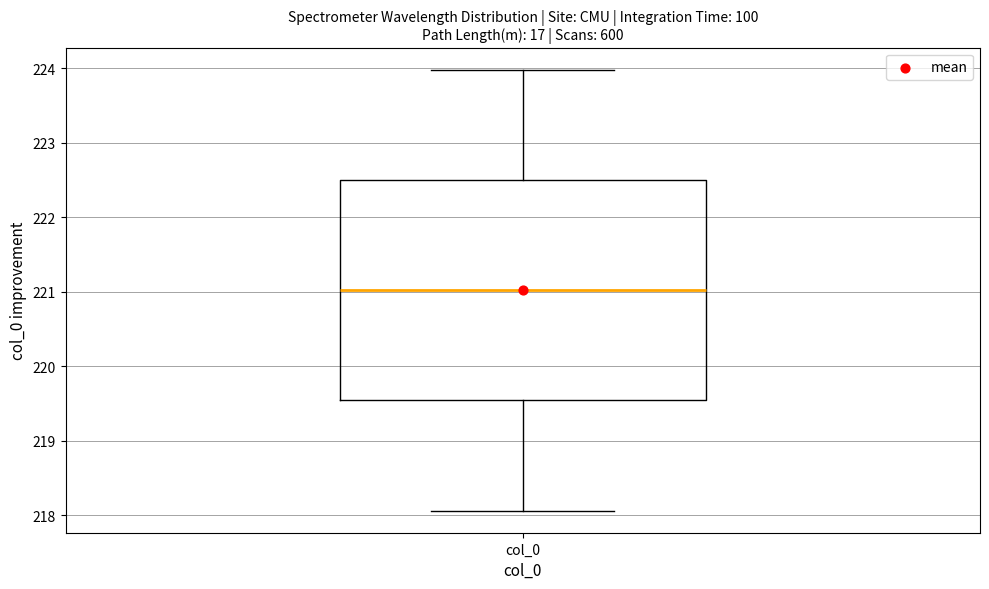

Where does the lower whisker of the box for col_0 end on the y-axis? The values are not printed on the chart, so give them approximately, as read against the axis.

218.1